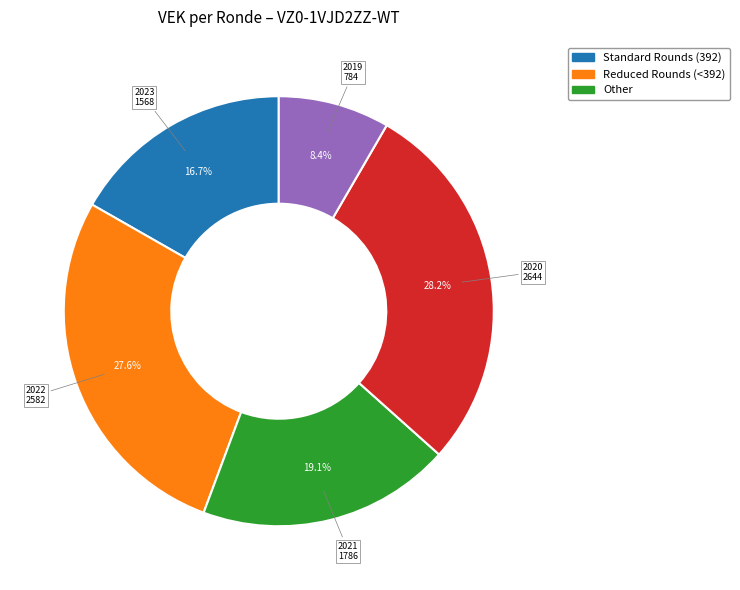

Does any single category account for the majority?

No